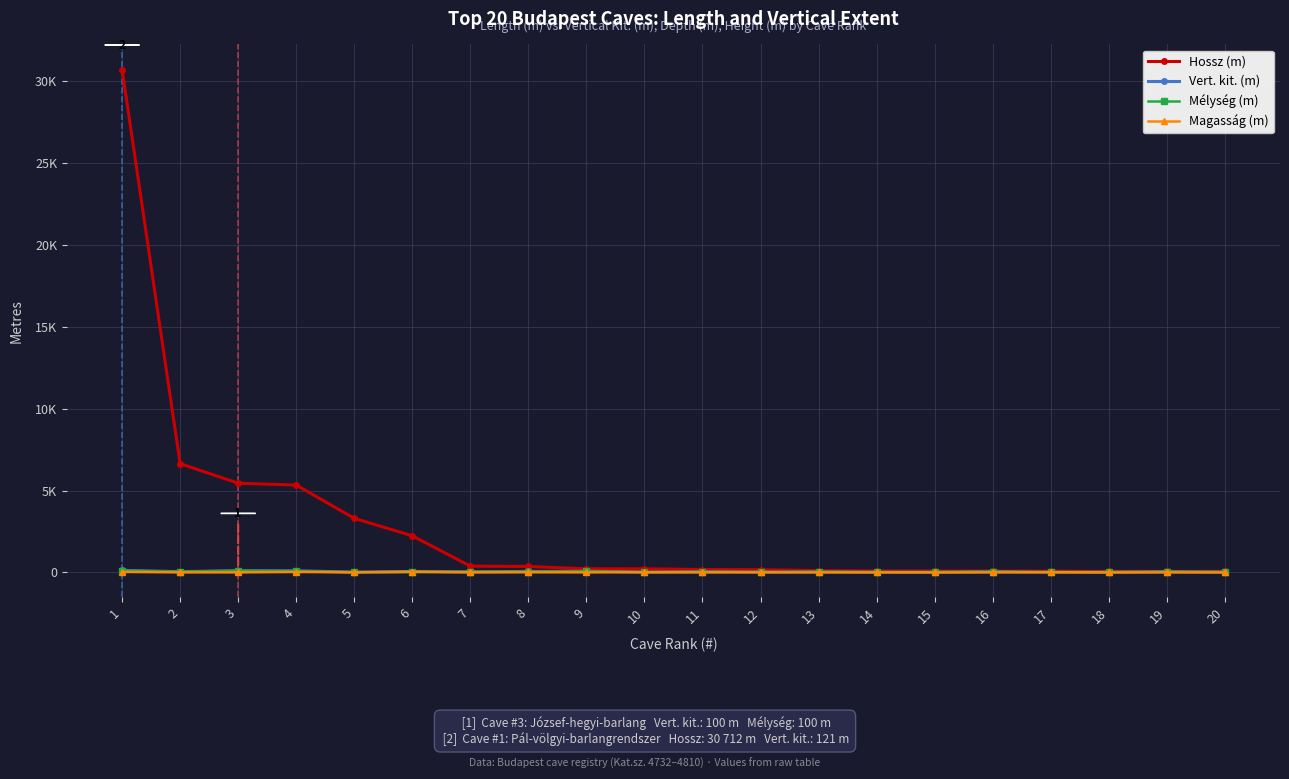

Does the chart display data point markers on the line(s)?

Yes